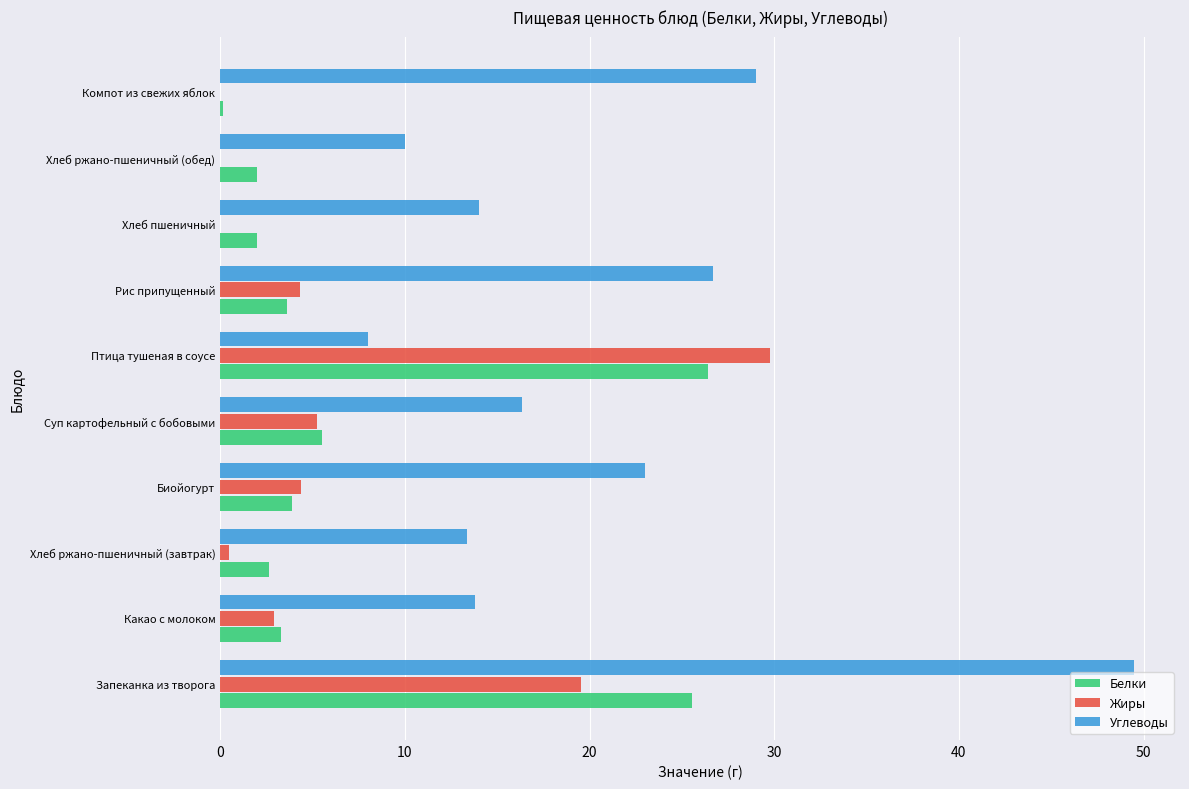

What is the sum of the Белки values at Хлеб пшеничный and Какао с молоком?

5.3